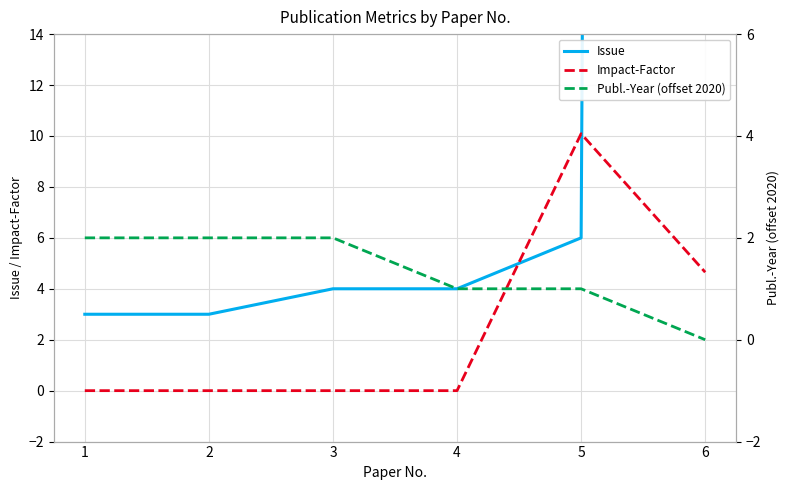

What is the difference between the highest and lowest values at 4?

4.0